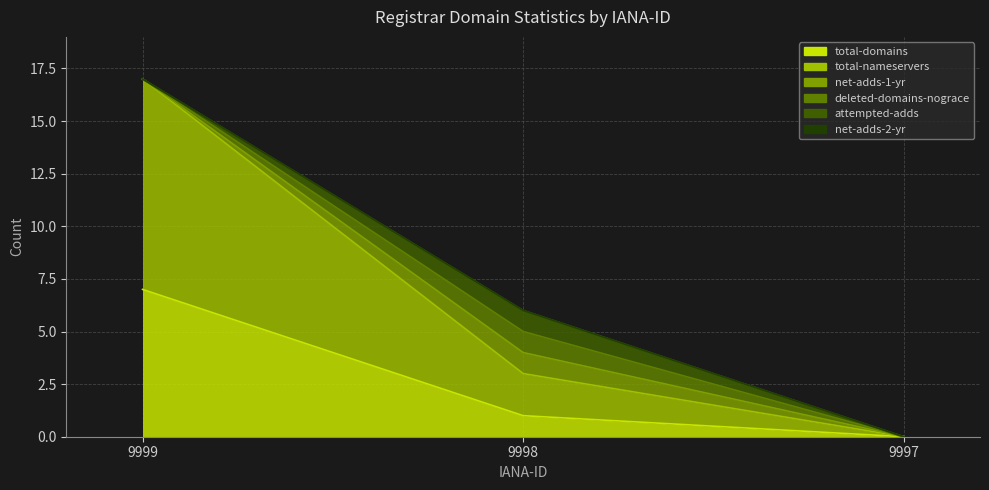

What is the spread (max minus min) of values at 9998?

2